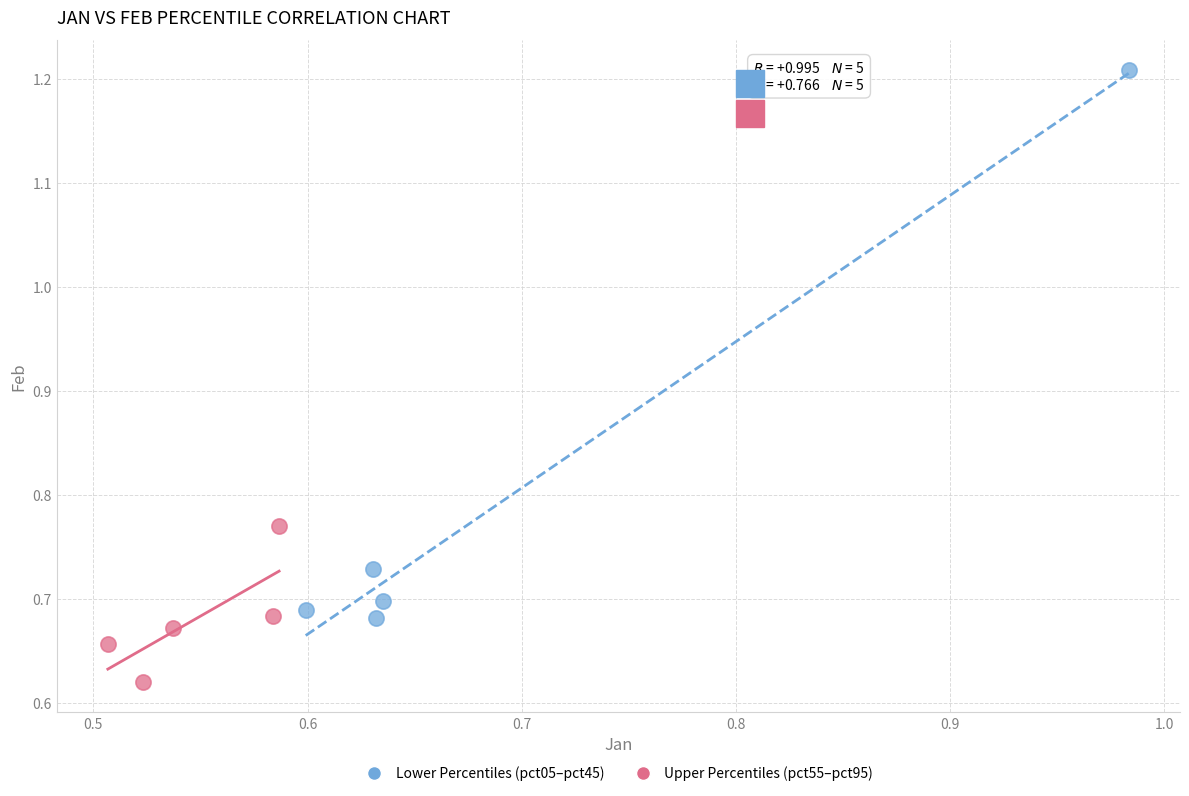

Which series has the widest spread of Y values?

Lower Percentiles (pct05–pct45)